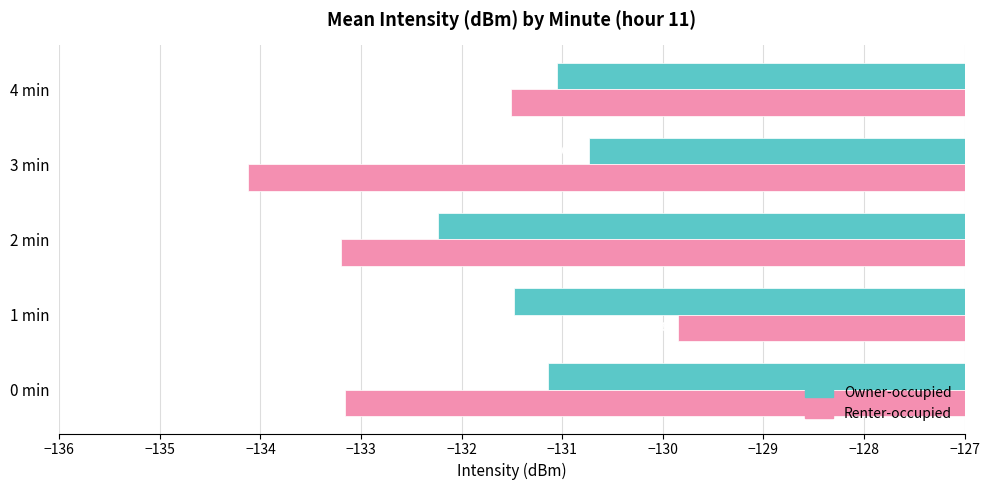

Which series has the widest spread of values?

Renter-occupied